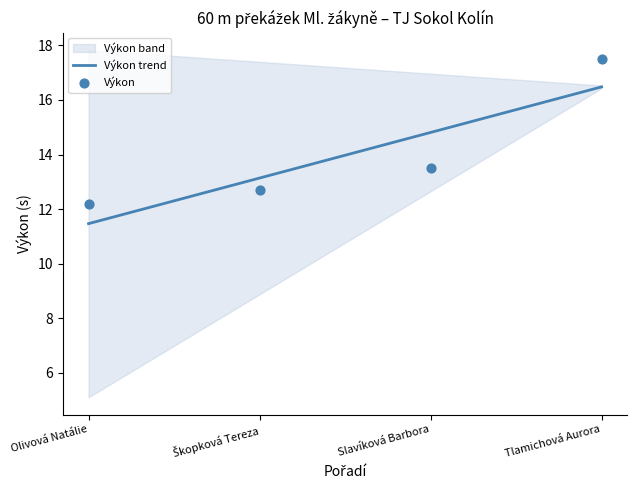

What is the change in value from Olivová Natálie to Slavíková Barbora?

+1.3